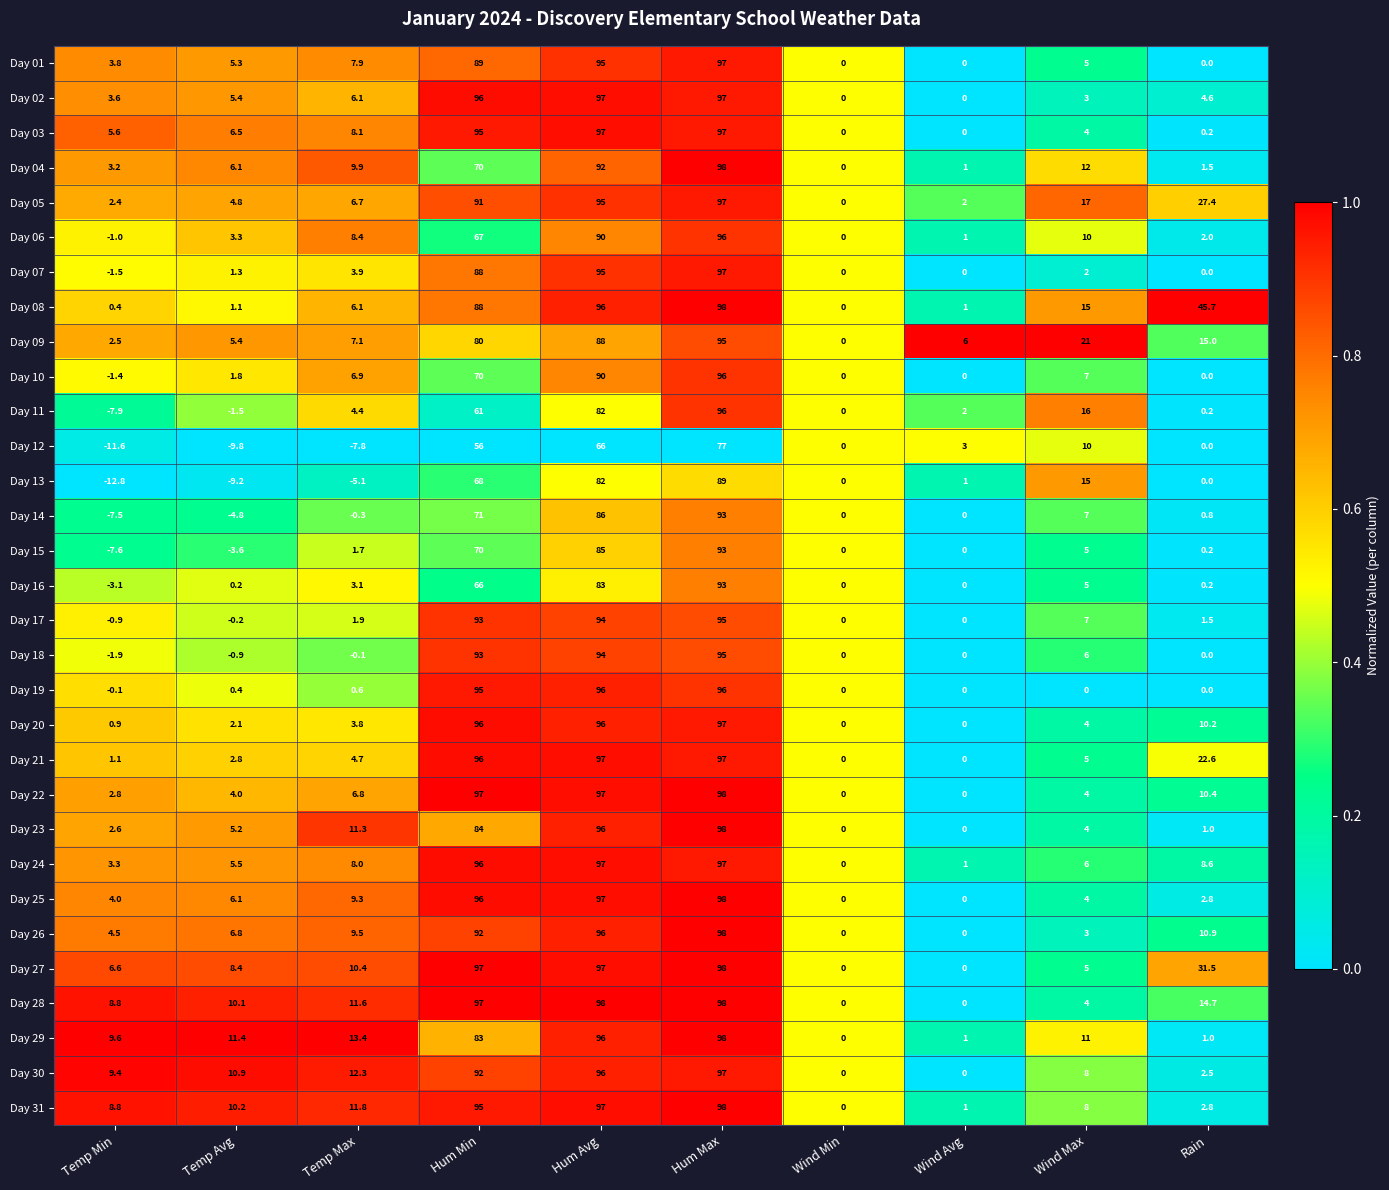

What is the spread (max minus min) of values at Hum Max?

21.0